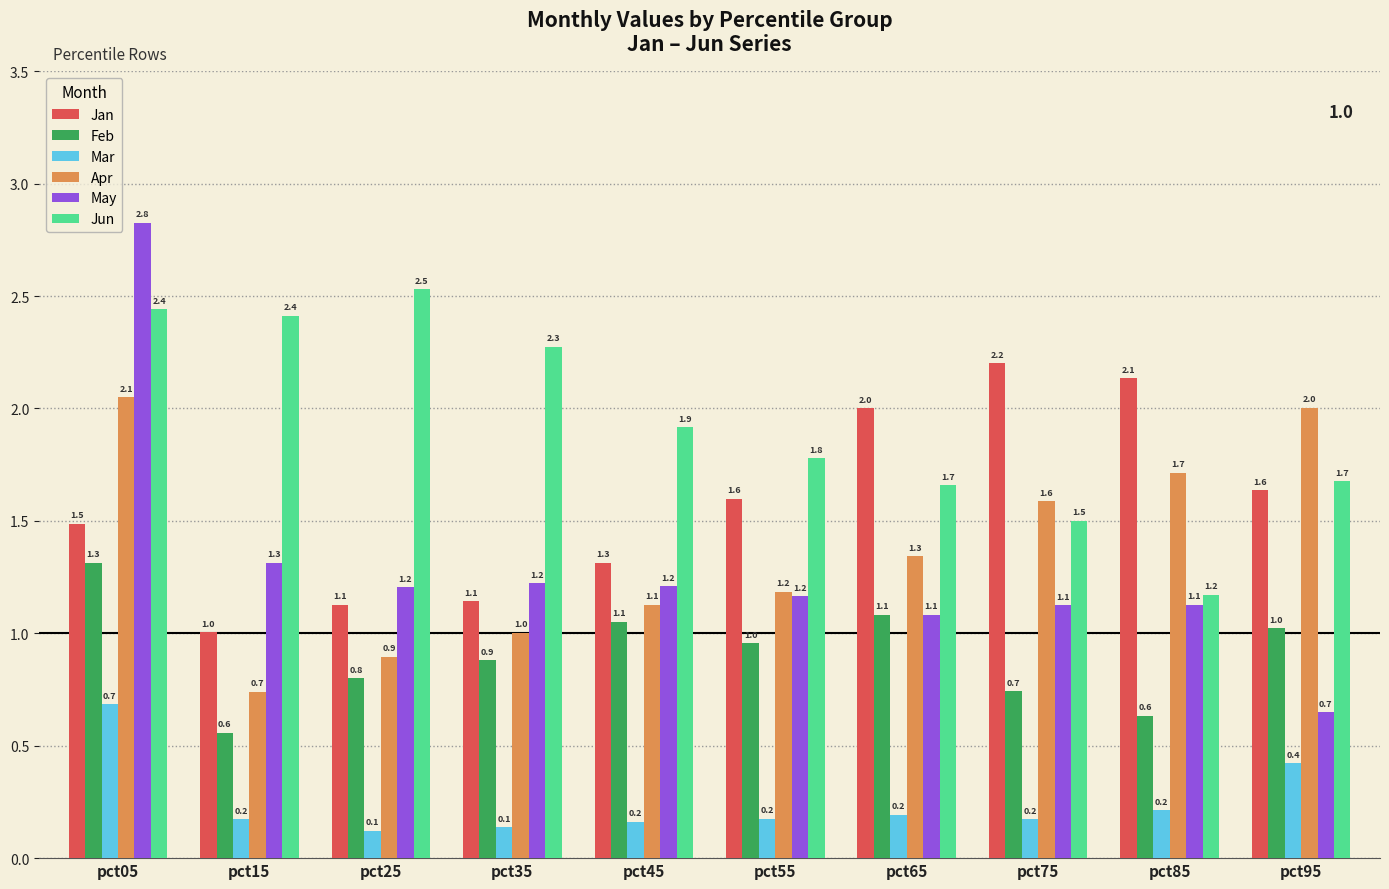

Is it true that Mar equals 0.2 at pct65?

True